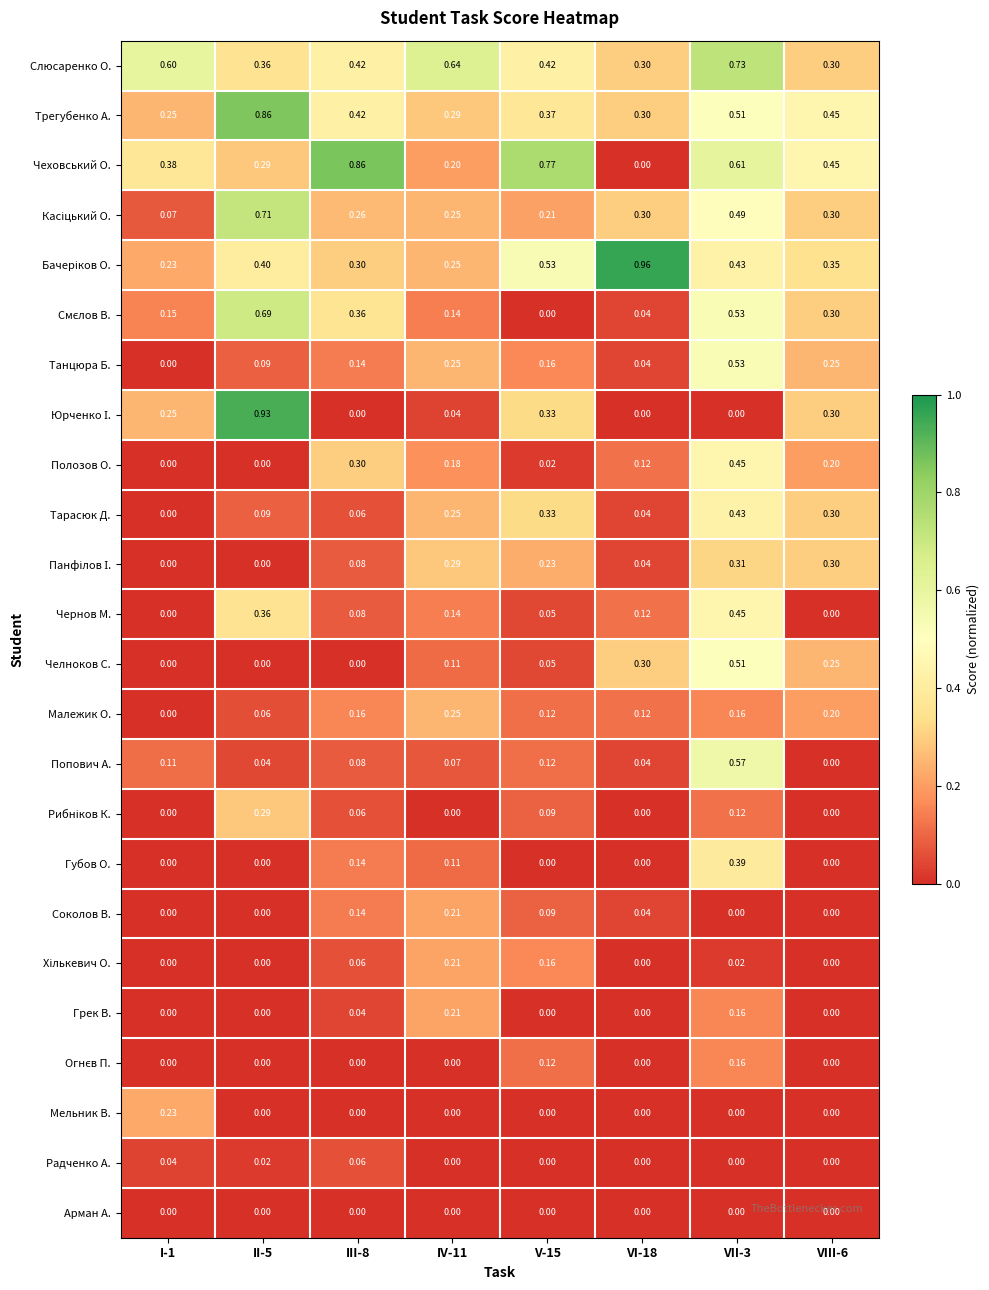

Which series has the largest total across all categories?

Слюсаренко О.